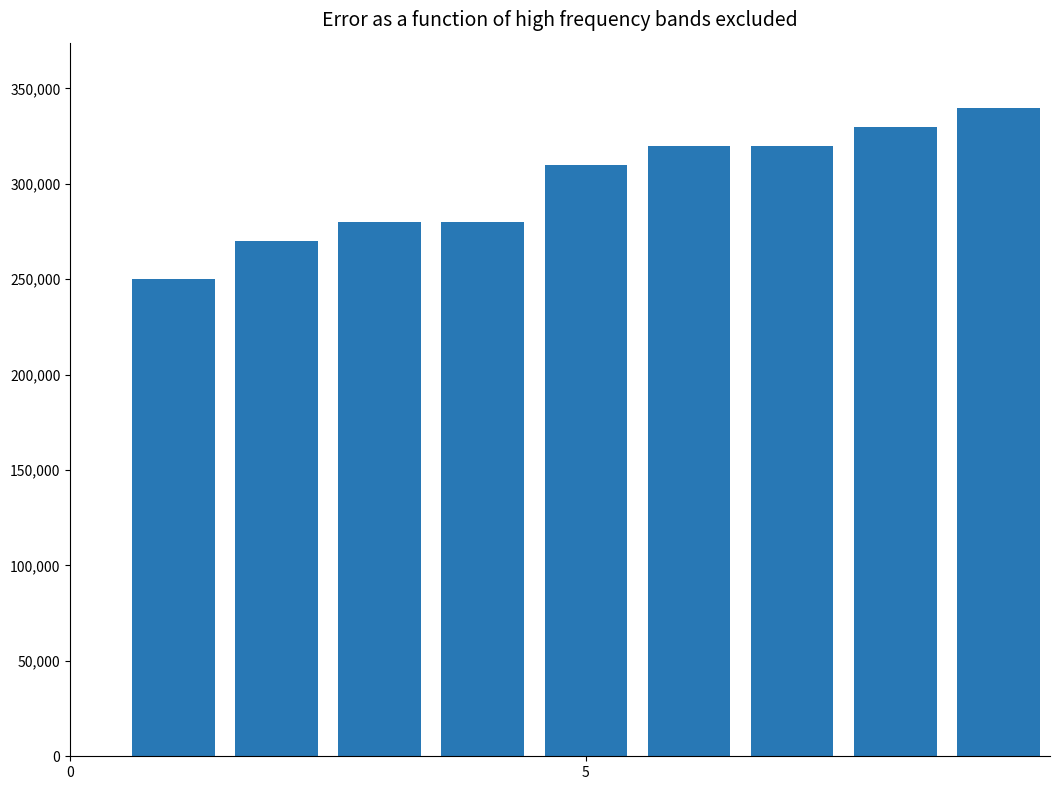

Are the bars horizontal?

No